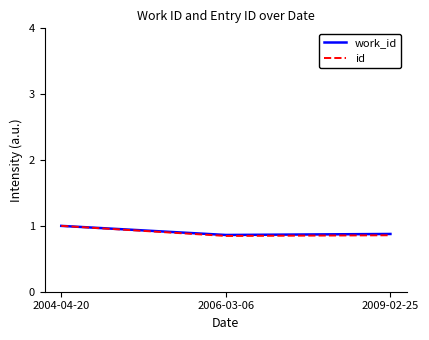

What is the highest value of the id series?

1.0